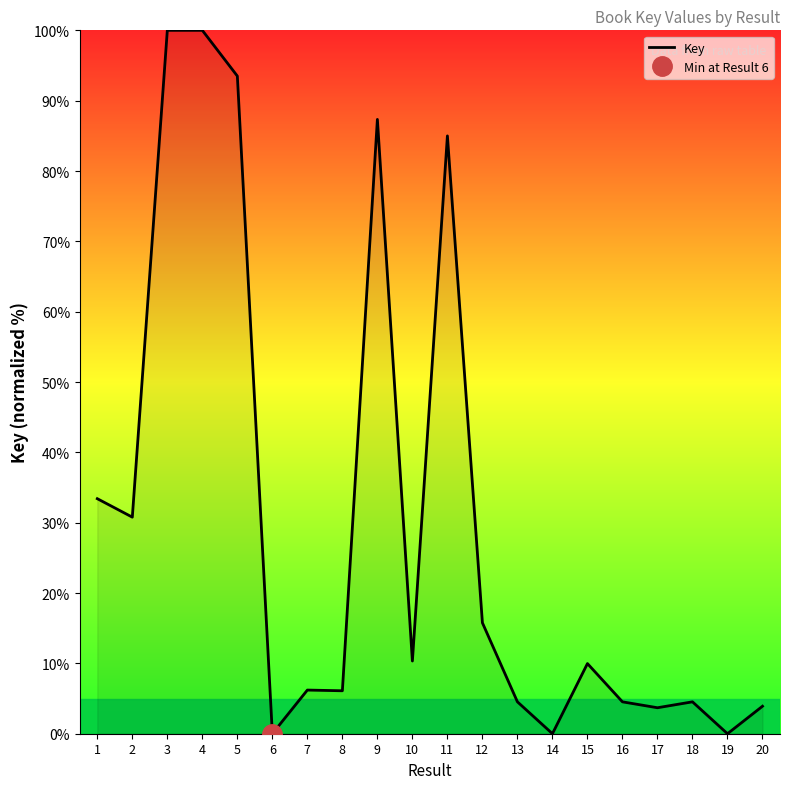

Read the value at 8.

6.1